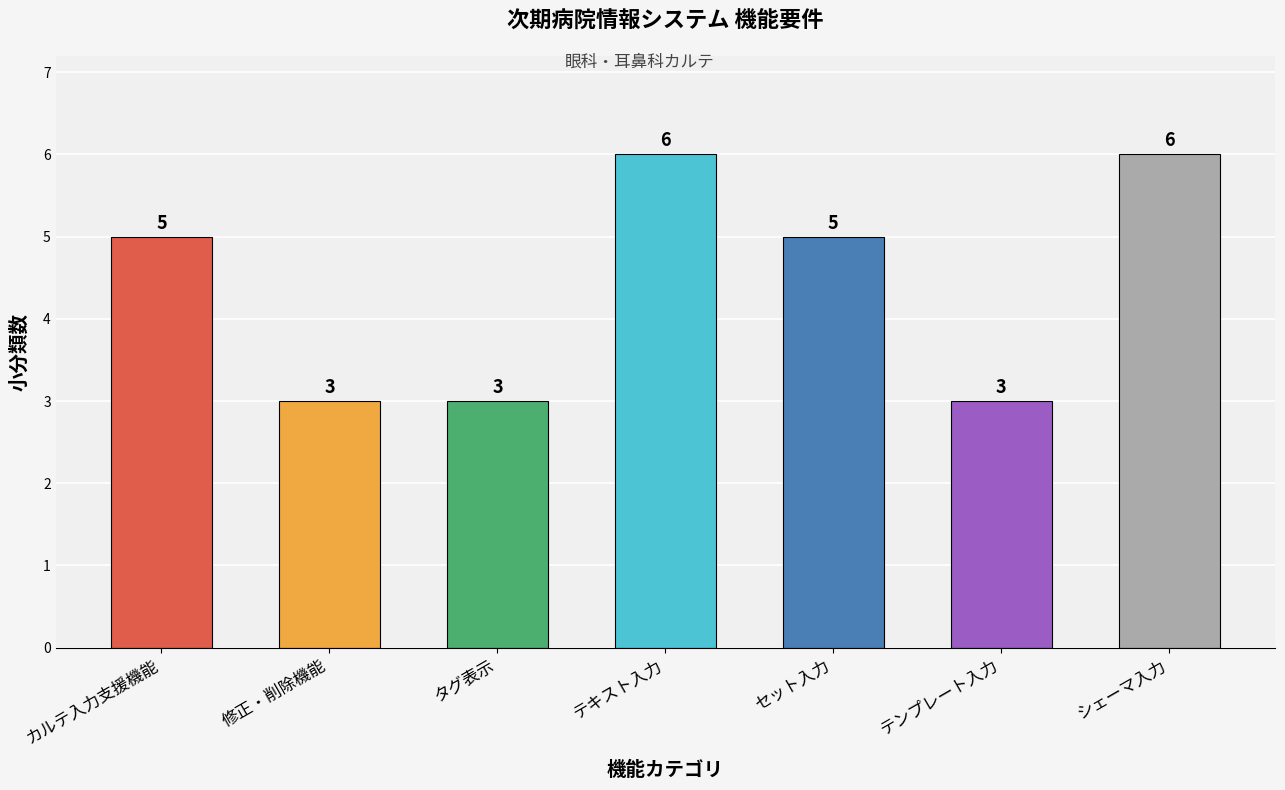

List the labels in order of value, largest first.

テキスト入力, シェーマ入力, カルテ入力支援機能, セット入力, 修正・削除機能, タグ表示, テンプレート入力